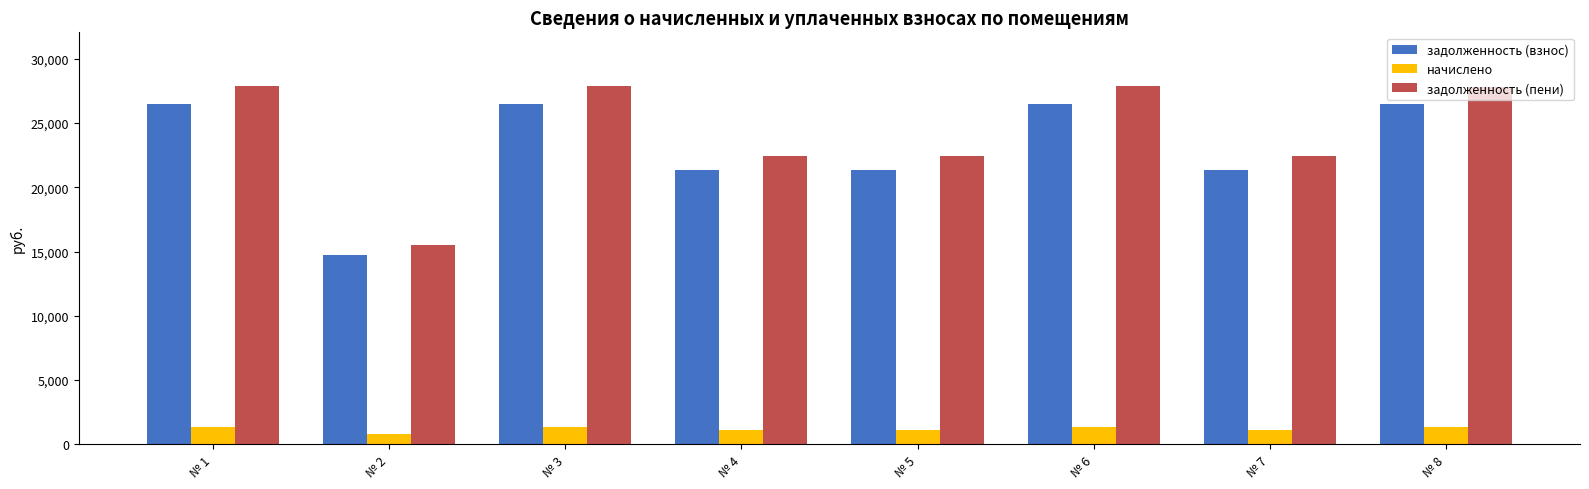

How many data points in задолженность (взнос) are above 26458?

4